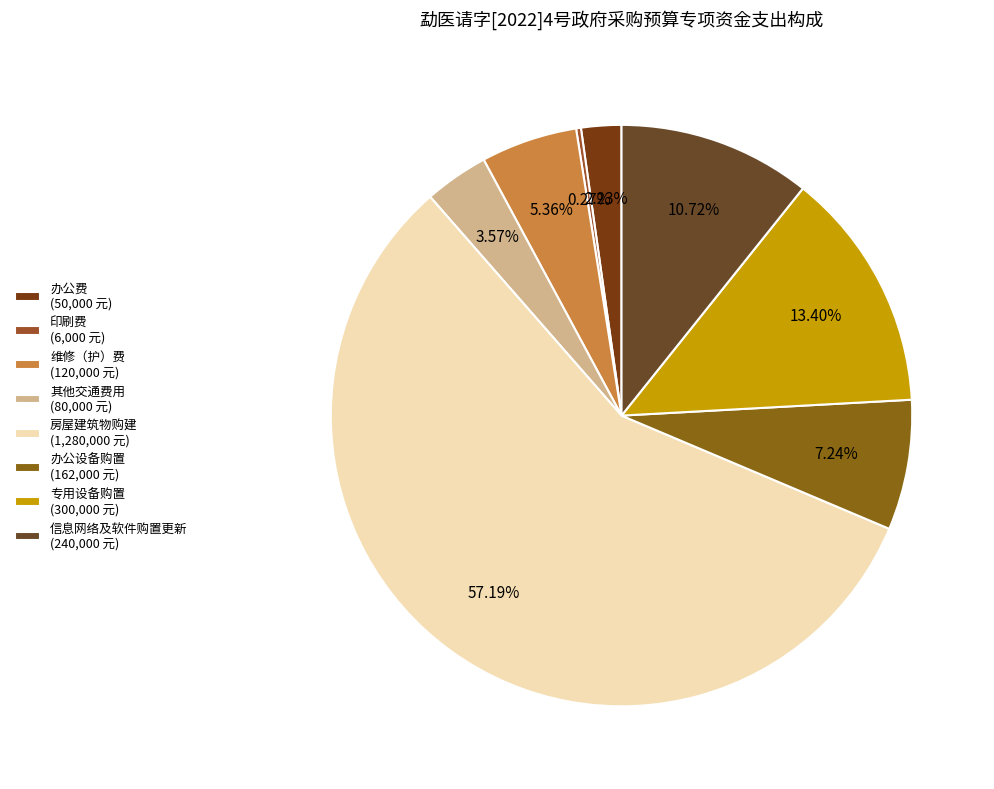

Rank the categories by value from lowest to highest.

印刷费, 办公费, 其他交通费用, 维修（护）费, 办公设备购置, 信息网络及软件购置更新, 专用设备购置, 房屋建筑物购建